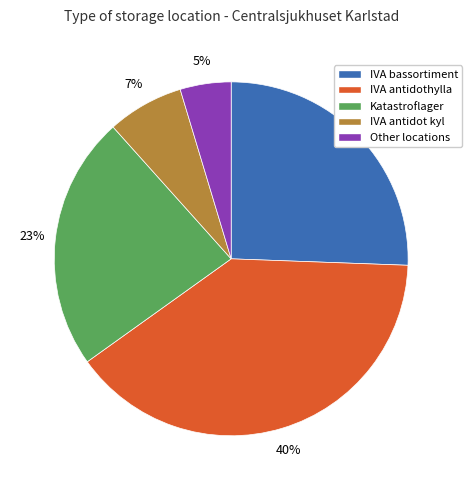

Which has a higher value, Other locations or IVA antidothylla?

IVA antidothylla